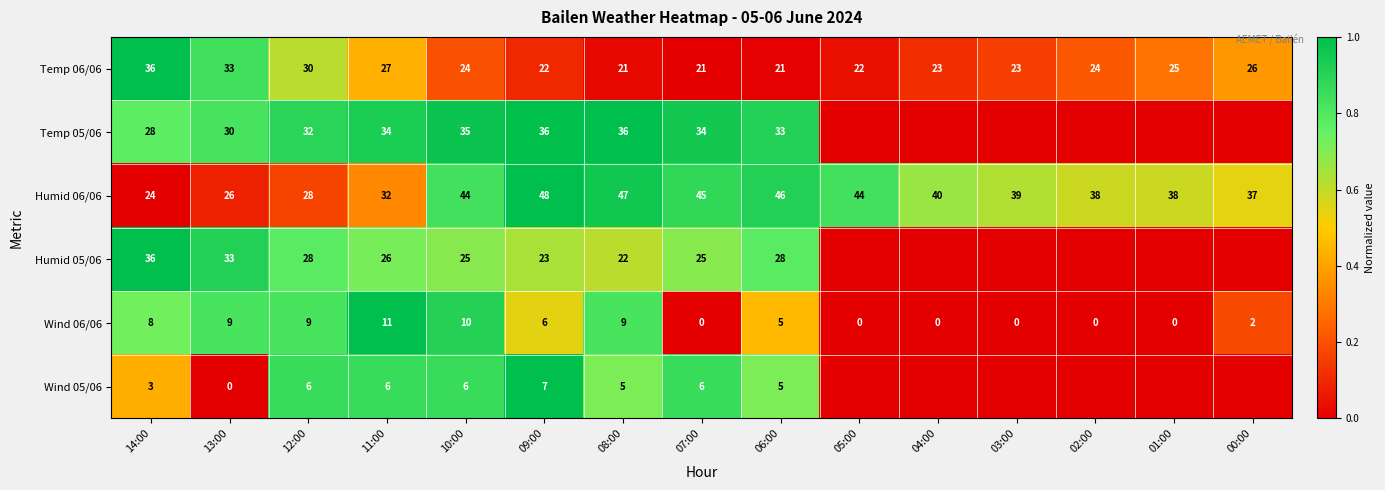

What is the highest value of the Temp 06/06 series?

36